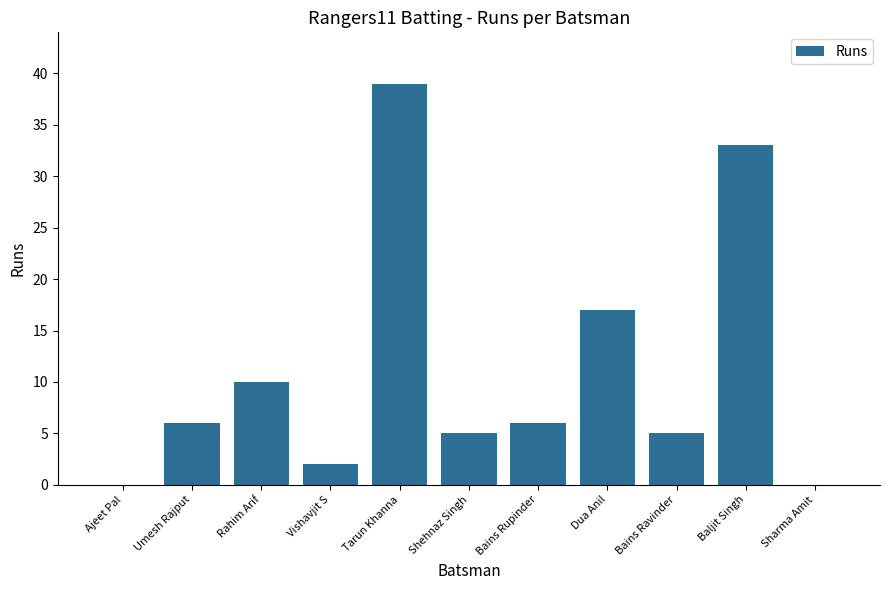

What is the change in value from Bains Ravinder to Baljit Singh?

+28